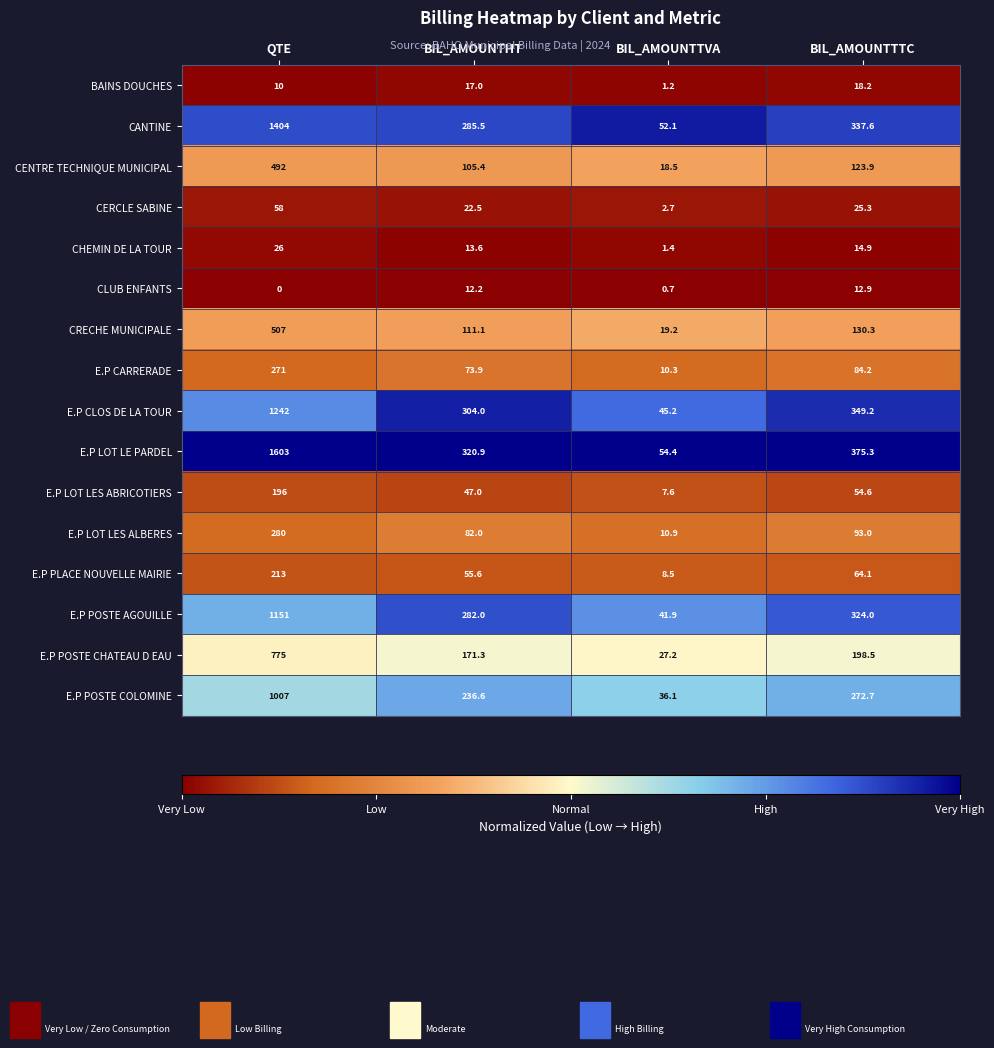

Rank the series at BIL_AMOUNTTVA from highest to lowest value.

E.P LOT LE PARDEL, CANTINE, E.P CLOS DE LA TOUR, E.P POSTE AGOUILLE, E.P POSTE COLOMINE, E.P POSTE CHATEAU D EAU, CRECHE MUNICIPALE, CENTRE TECHNIQUE MUNICIPAL, E.P LOT LES ALBERES, E.P CARRERADE, E.P PLACE NOUVELLE MAIRIE, E.P LOT LES ABRICOTIERS, CERCLE SABINE, CHEMIN DE LA TOUR, BAINS DOUCHES, CLUB ENFANTS